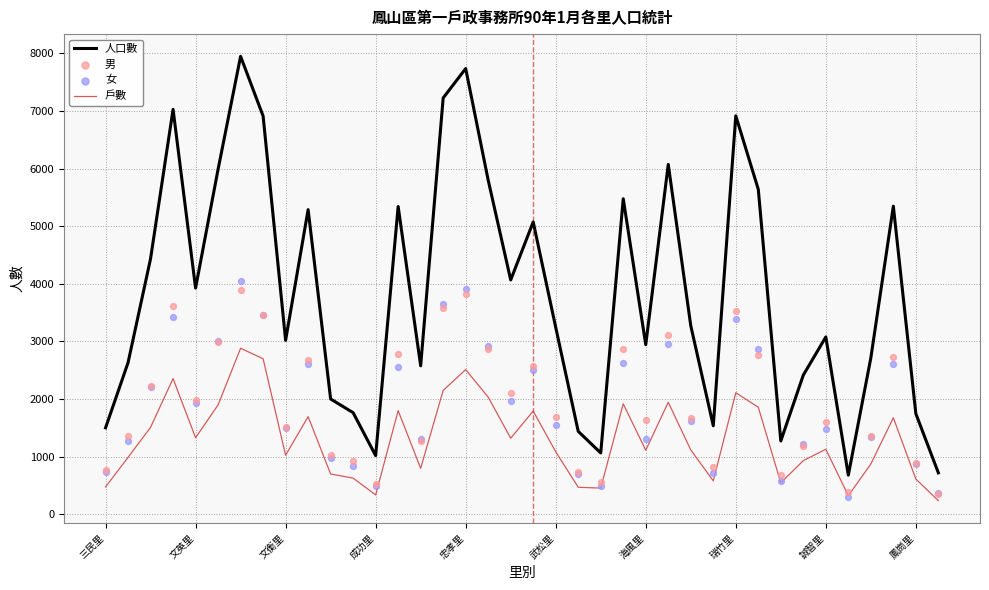

Which series has the largest total across all categories?

人口數